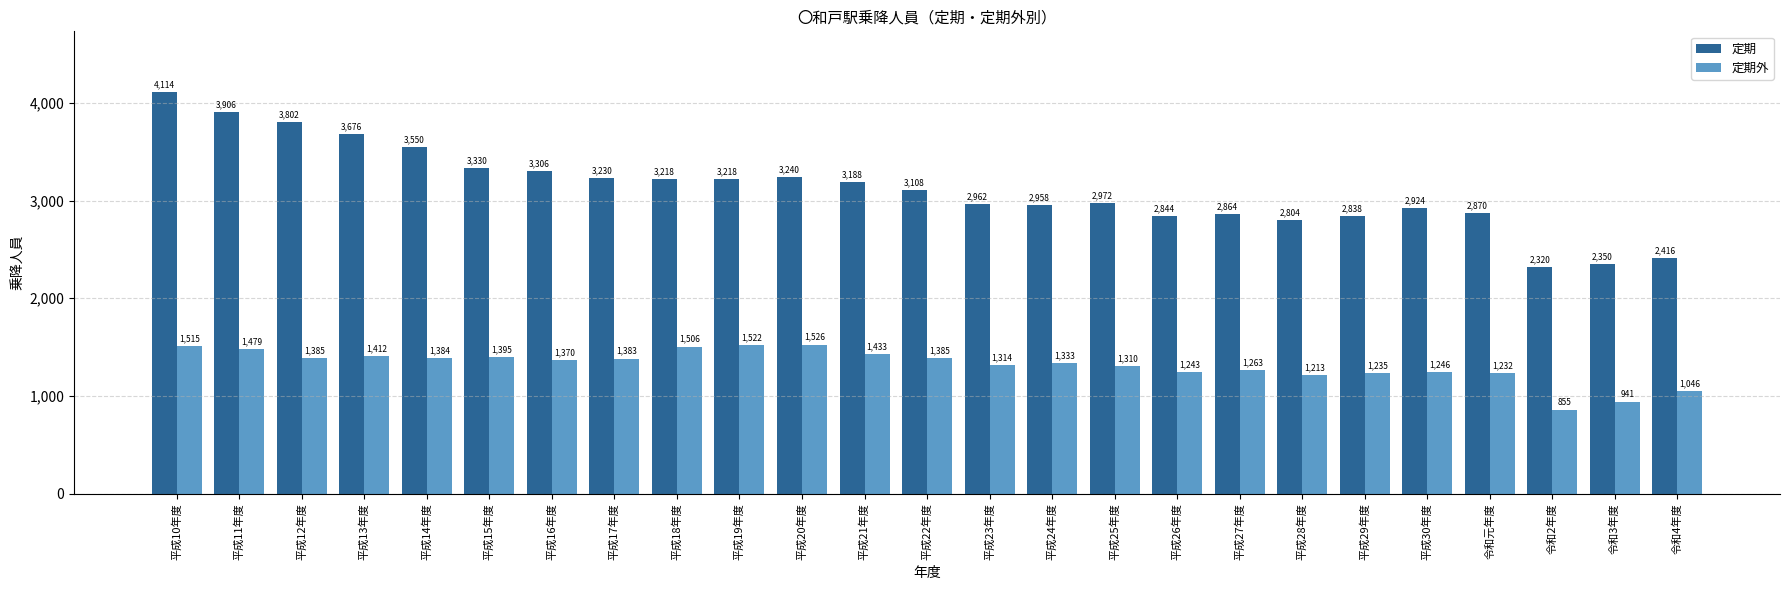

Reading left to right, what are all the values shown in this chart?

定期: 平成10年度=4114	平成11年度=3906	平成12年度=3802	平成13年度=3676	平成14年度=3550	平成15年度=3330	平成16年度=3306	平成17年度=3230	平成18年度=3218	平成19年度=3218	平成20年度=3240	平成21年度=3188	平成22年度=3108	平成23年度=2962	平成24年度=2958	平成25年度=2972	平成26年度=2844	平成27年度=2864	平成28年度=2804	平成29年度=2838	平成30年度=2924	令和元年度=2870	令和2年度=2320	令和3年度=2350	令和4年度=2416
定期外: 平成10年度=1515	平成11年度=1479	平成12年度=1385	平成13年度=1412	平成14年度=1384	平成15年度=1395	平成16年度=1370	平成17年度=1383	平成18年度=1506	平成19年度=1522	平成20年度=1526	平成21年度=1433	平成22年度=1385	平成23年度=1314	平成24年度=1333	平成25年度=1310	平成26年度=1243	平成27年度=1263	平成28年度=1213	平成29年度=1235	平成30年度=1246	令和元年度=1232	令和2年度=855	令和3年度=941	令和4年度=1046